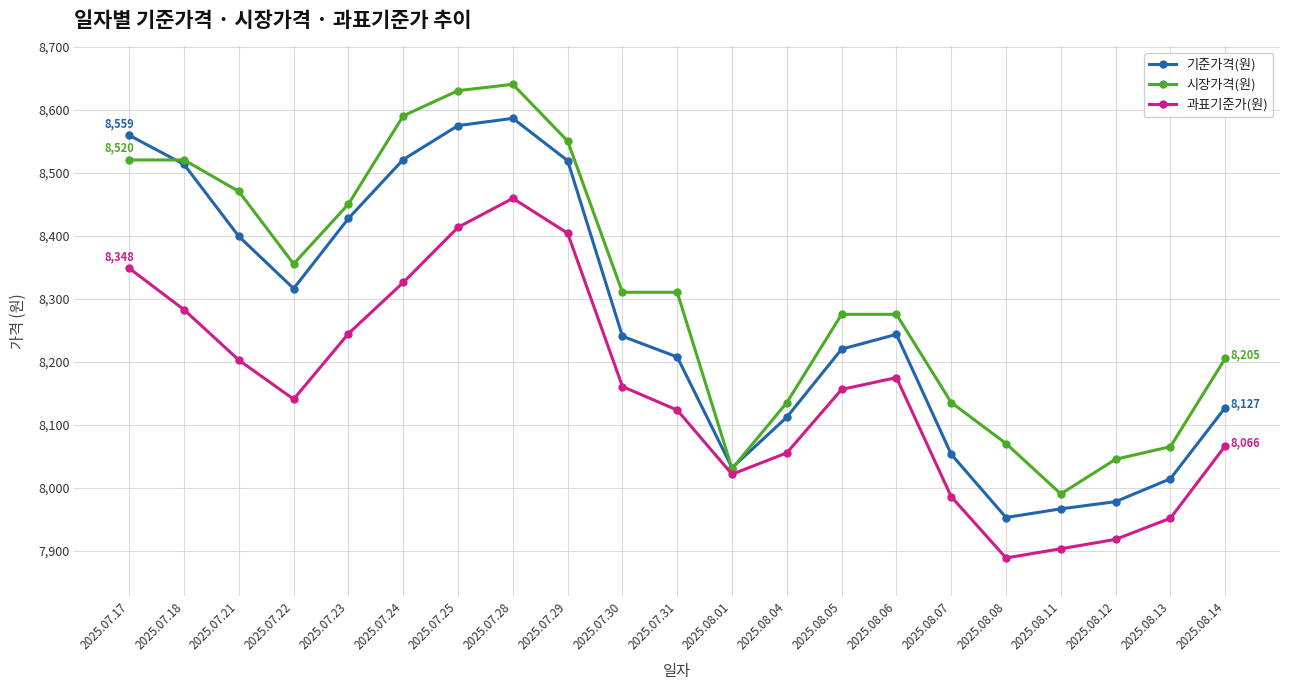

What is the difference between the 시장가격(원) values at 2025.08.04 and 2025.08.01?

105.0